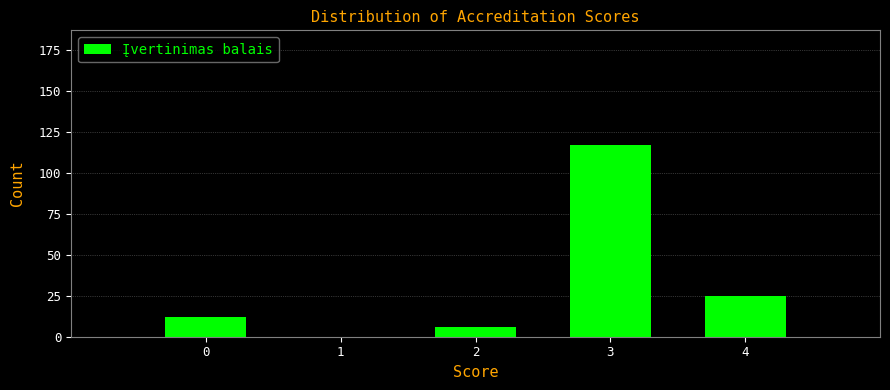

Reading right to left, list all the values displayed in this chart.

4=25	3=117	2=6	1=0	0=12